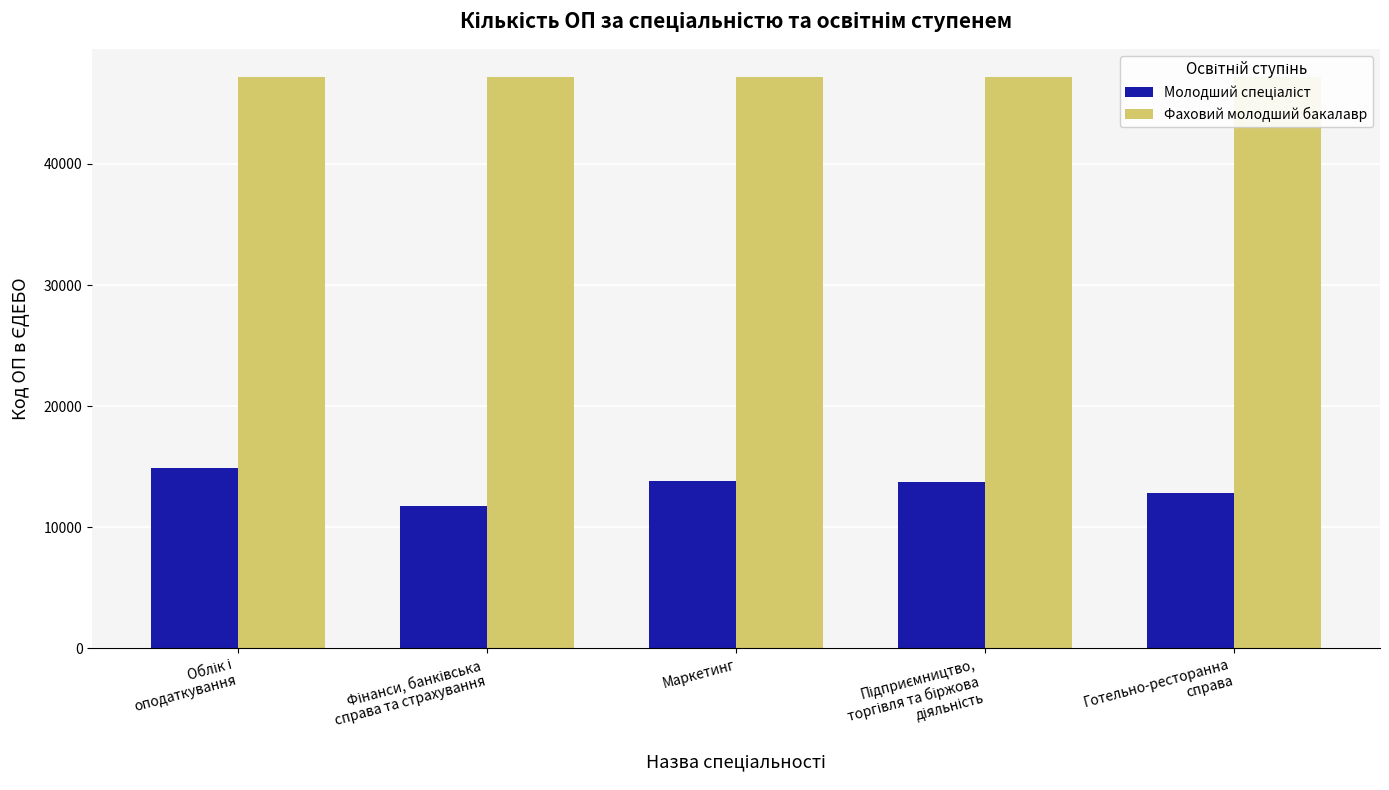

What is the label of the 2nd bar from the left?

Фінанси, банківська
справа та страхування